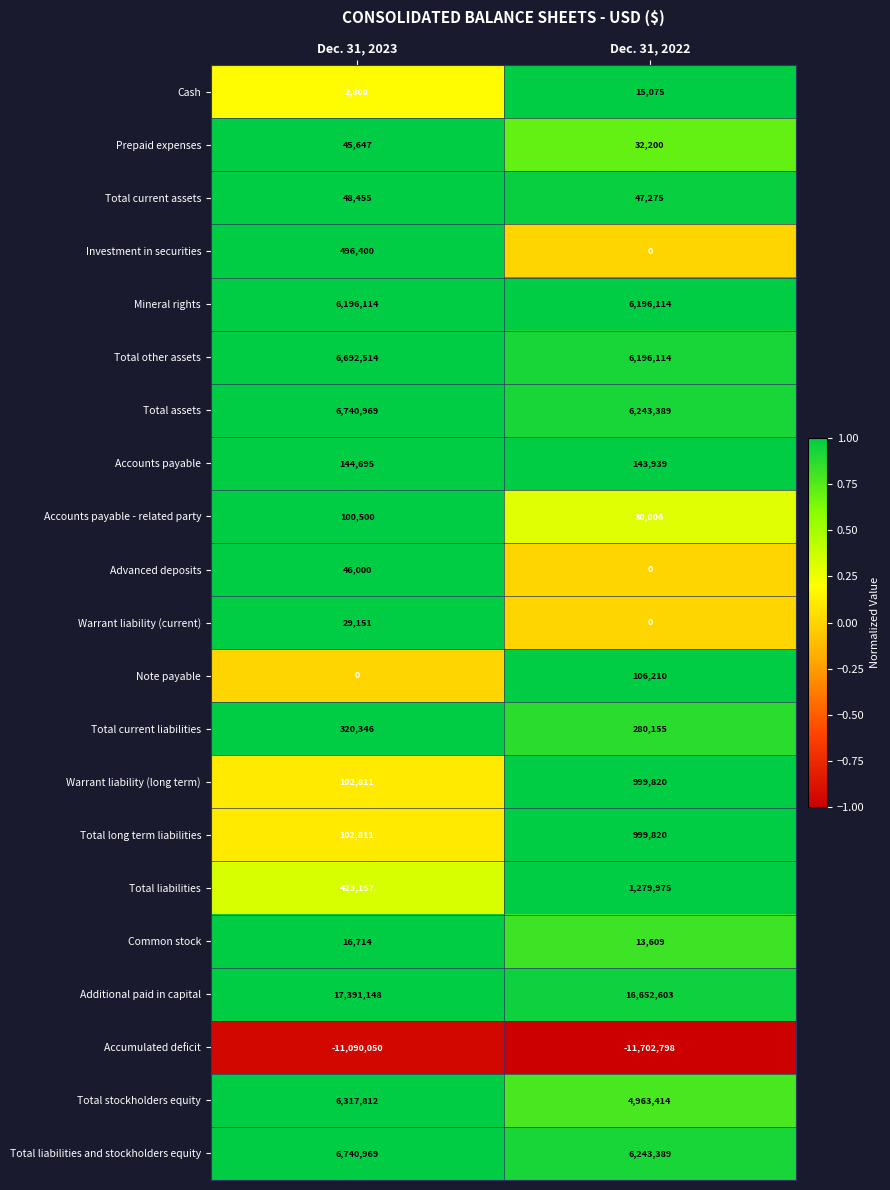

Count the number of categories in the chart.

2